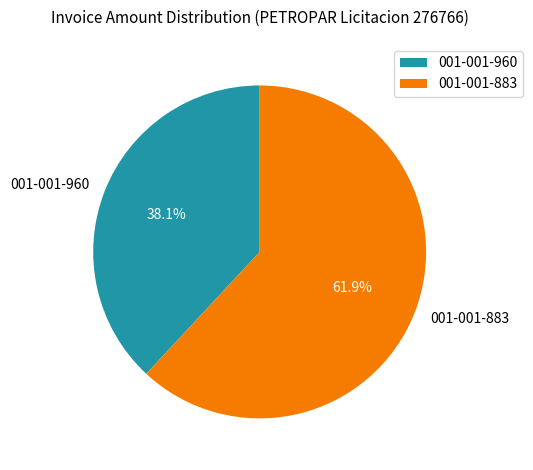

Rank the categories by value from lowest to highest.

001-001-960, 001-001-883